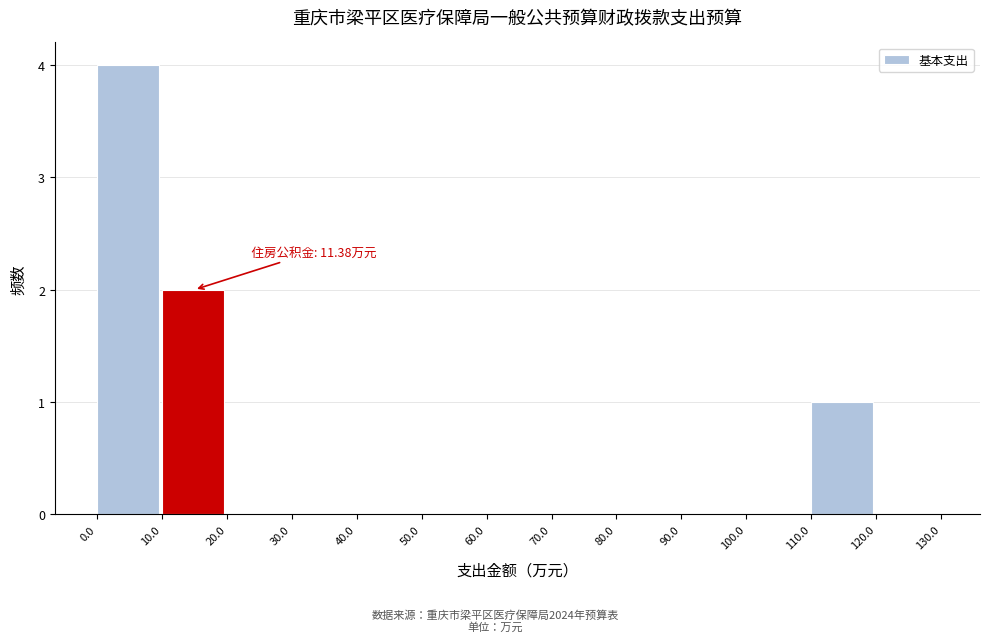

Which range on the x-axis has the tallest bar?

0.0 to 10.0